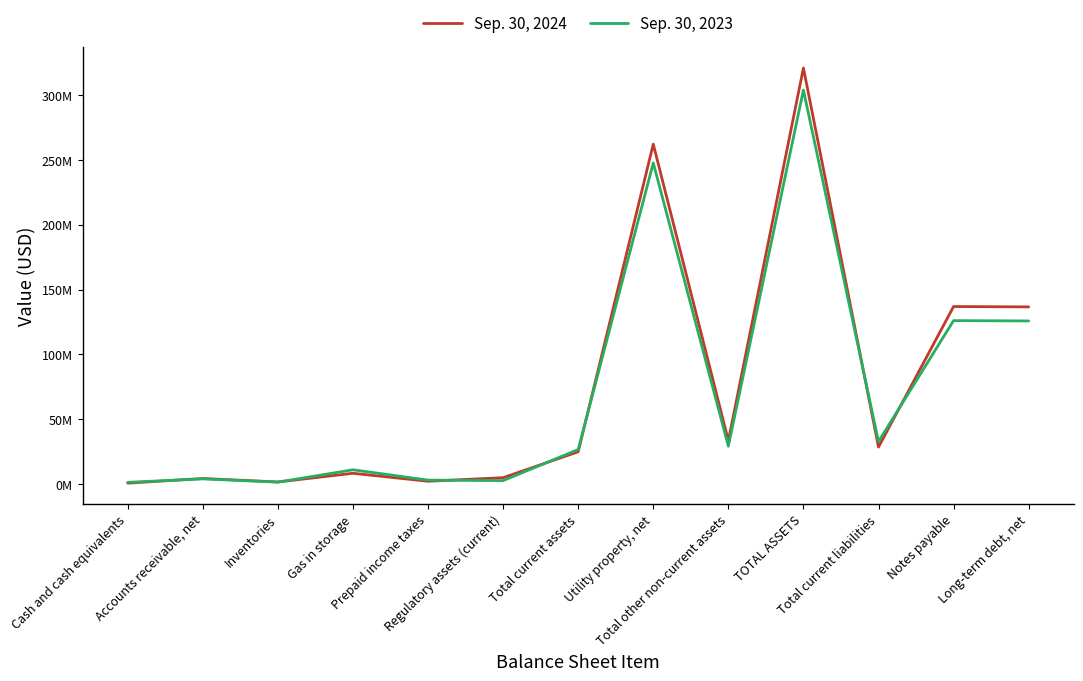

What is the value of the Sep. 30, 2023 point at the 11th from the left?

32918787